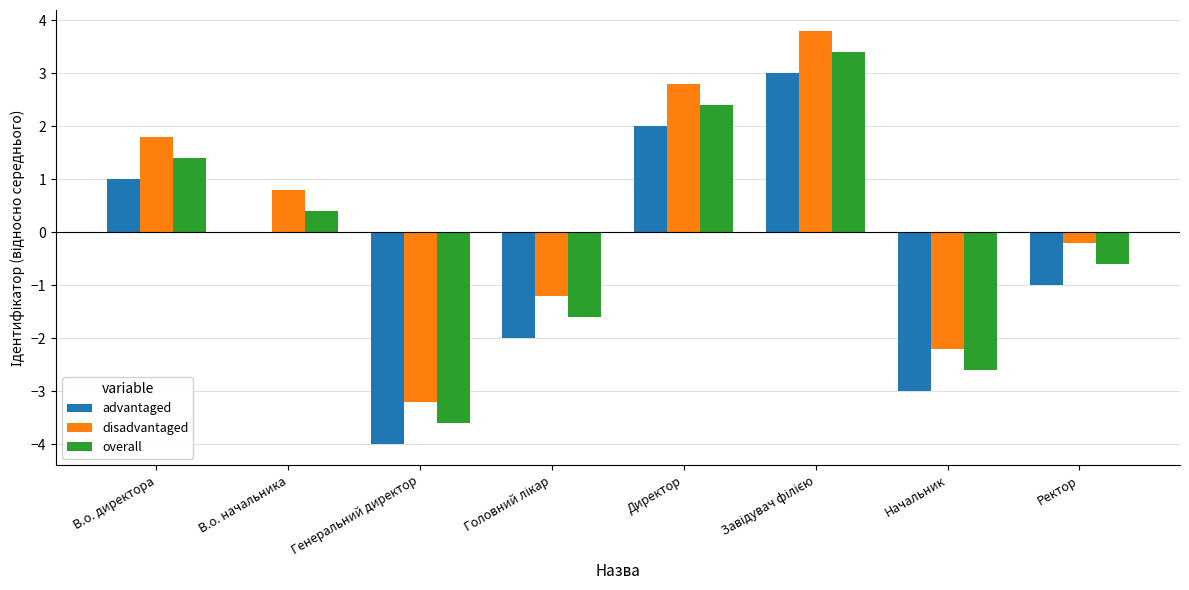

What is the highest value of the overall series?

3.4